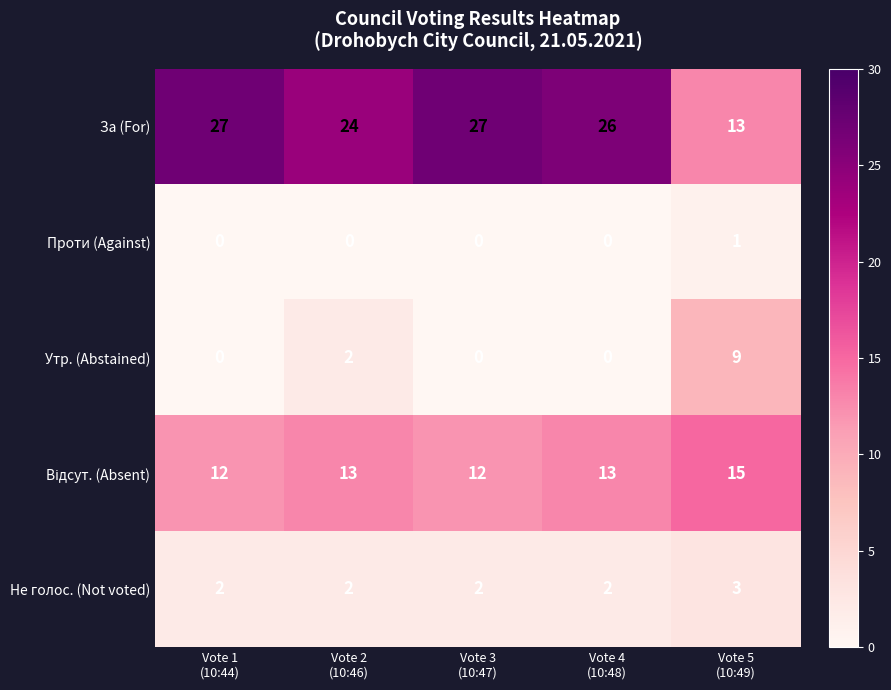

What is the difference between the maximum and minimum values in the Утр. (Abstained) series?

9